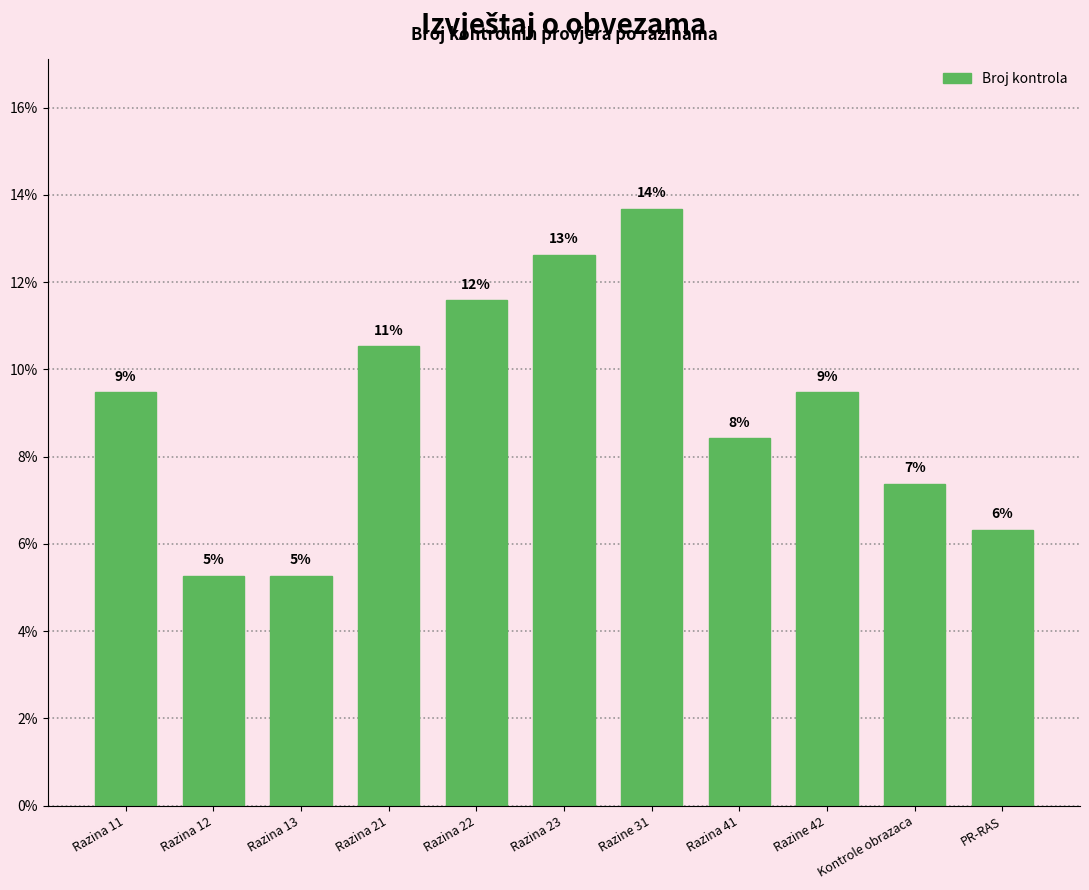

List the labels in order of value, smallest first.

Razina 12, Razina 13, PR-RAS, Kontrole obrazaca, Razina 41, Razina 11, Razine 42, Razina 21, Razina 22, Razina 23, Razine 31